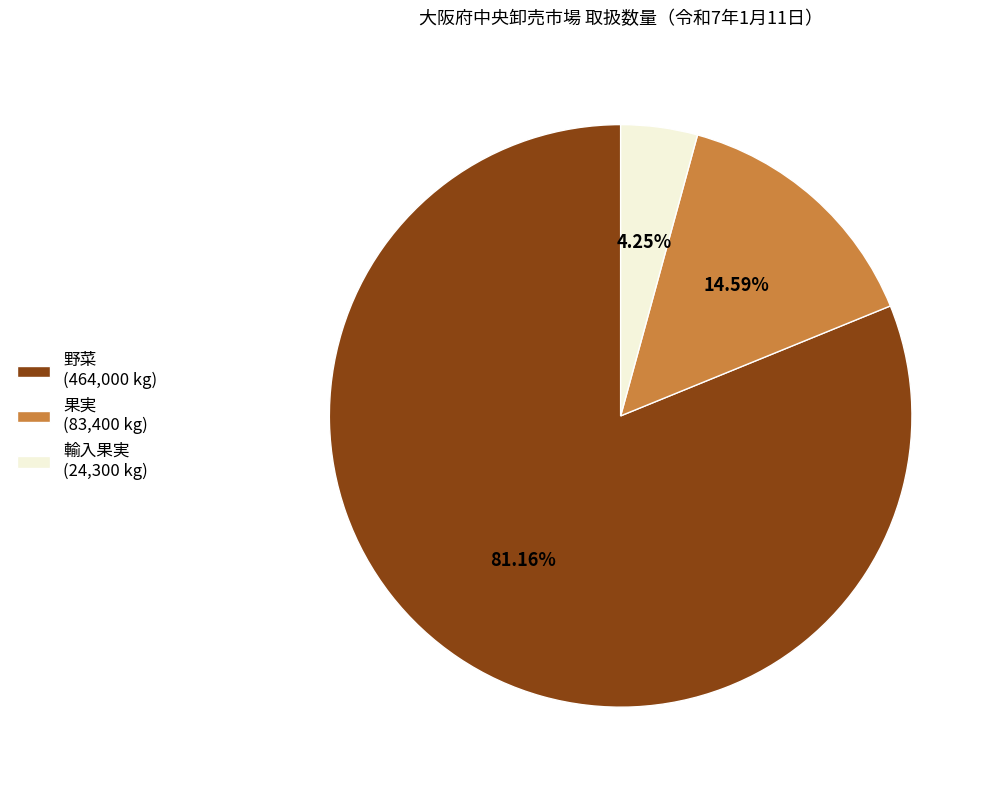

Combined, do 果実 (83,400 kg) and 野菜 (464,000 kg) account for over 50%?

Yes